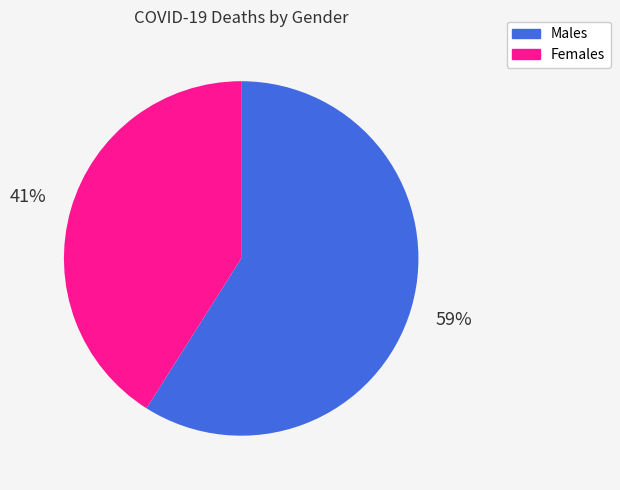

Is there a majority slice in this chart?

Yes